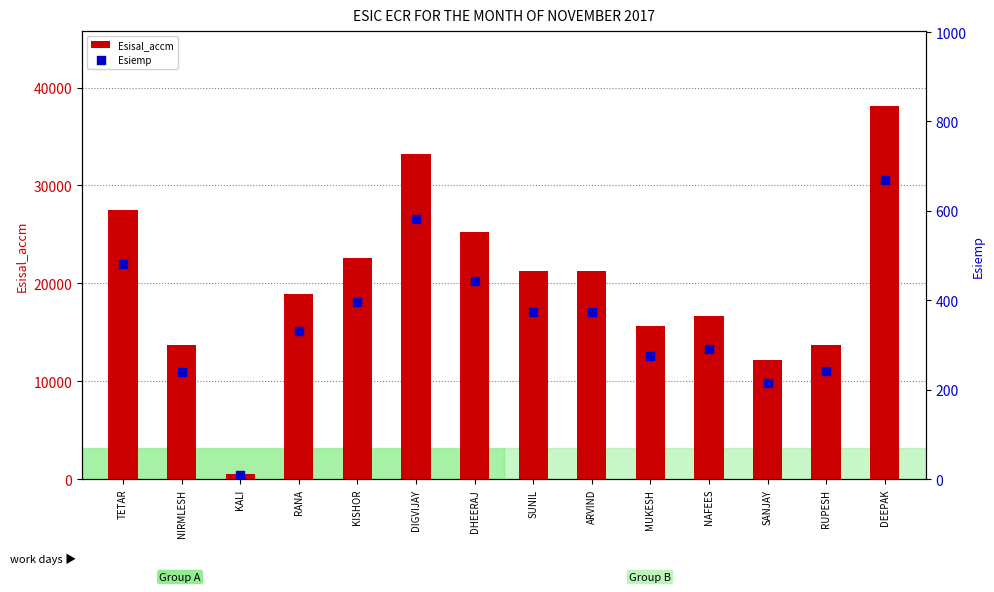

Which series has the widest spread of Y values?

Esisal_accm